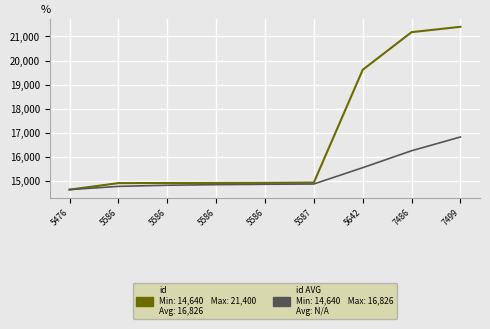

How many lines are shown in the chart?

2